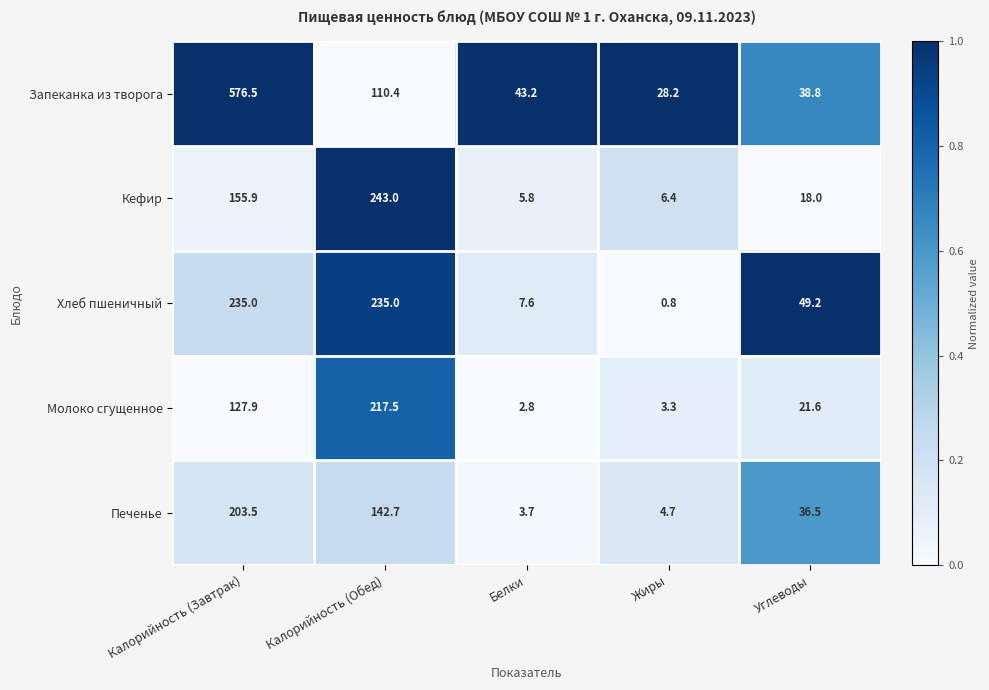

What is the minimum value shown in the chart?

0.8